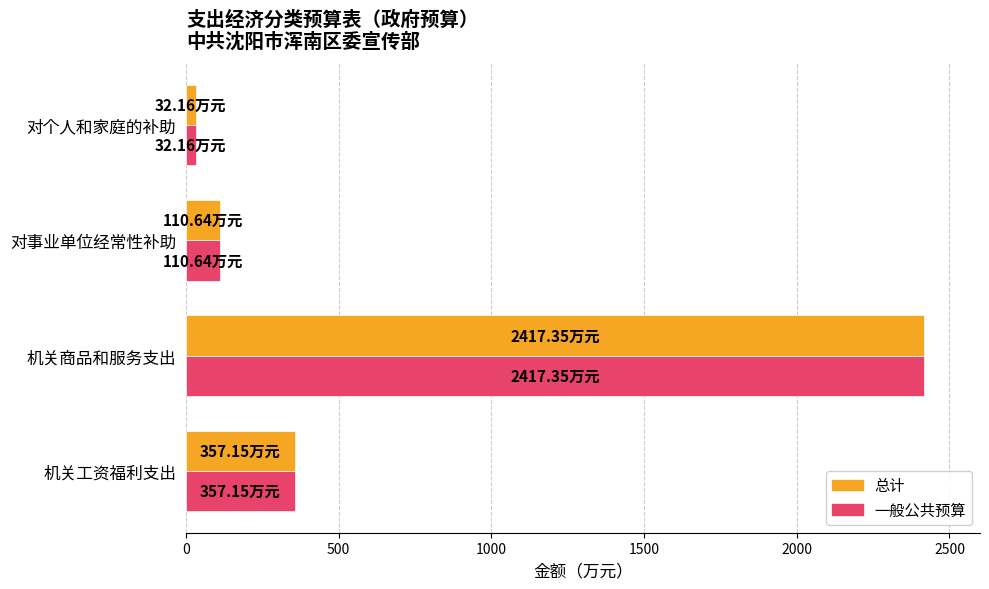

At which category is the sum across all series the highest?

机关商品和服务支出